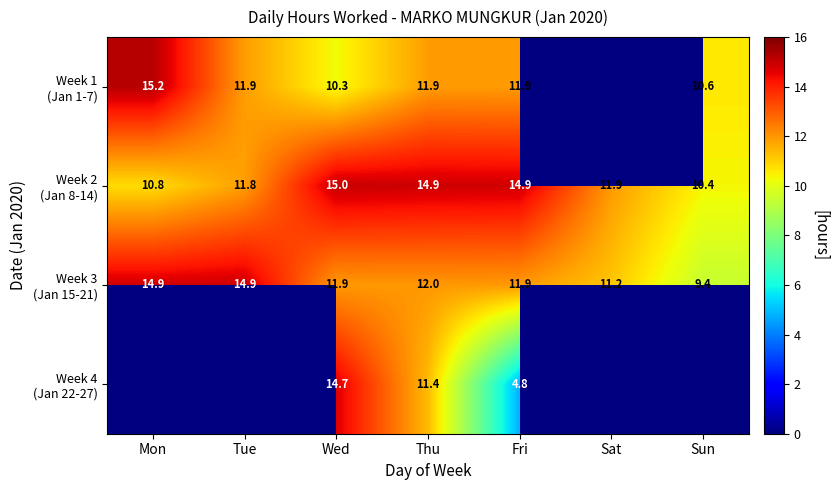

What is the difference between the second highest and second lowest values in the Week 3 (Jan 15-21) series?

3.7